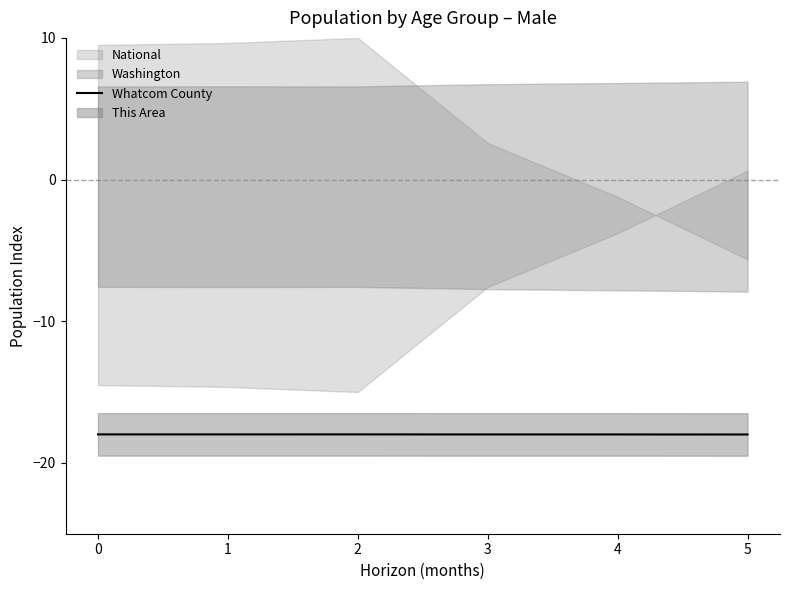

How many points are higher than both their immediate neighbors (excluding endpoints)?

2